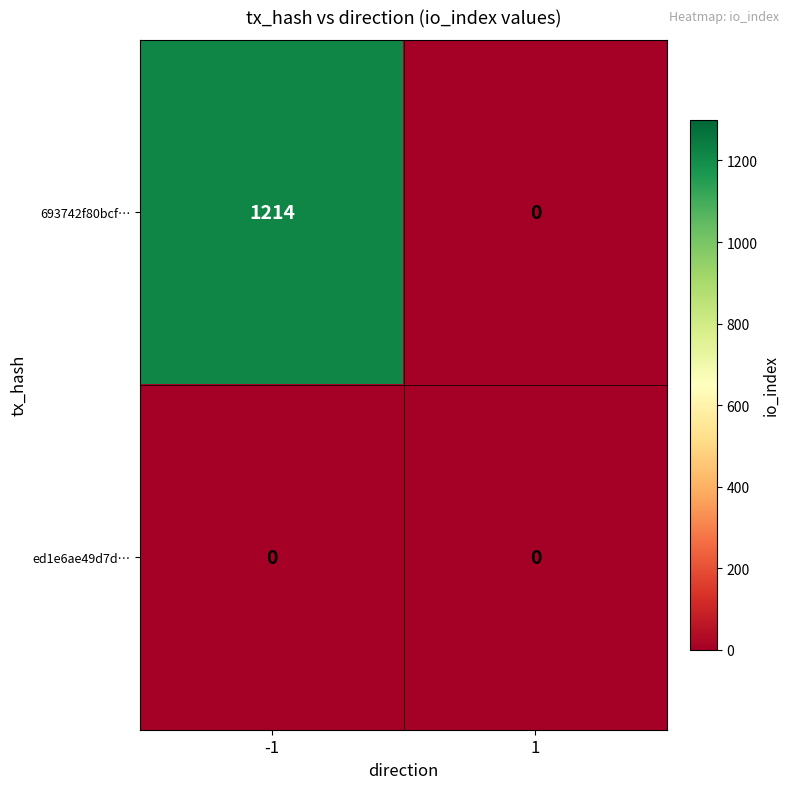

How many categories are shown in the chart?

2